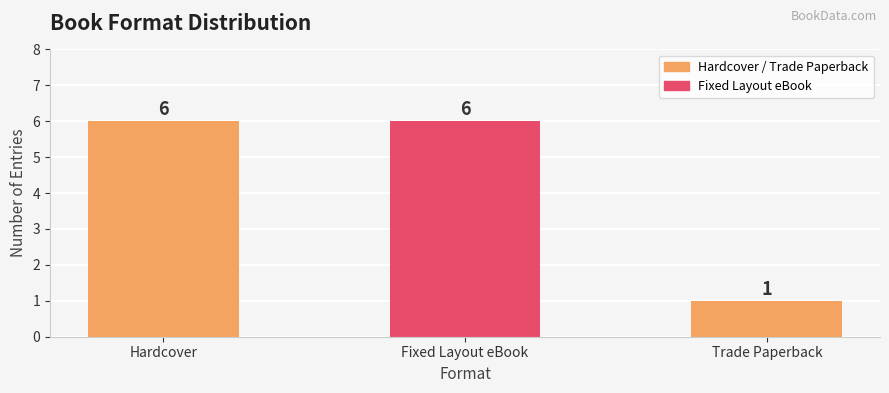

What is the maximum value shown in the chart?

6